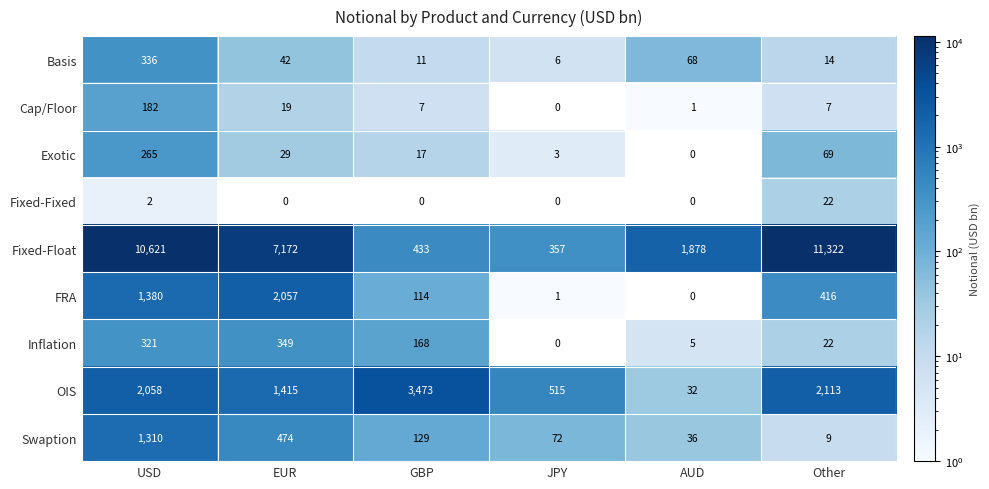

At which category is the sum across all series the highest?

USD